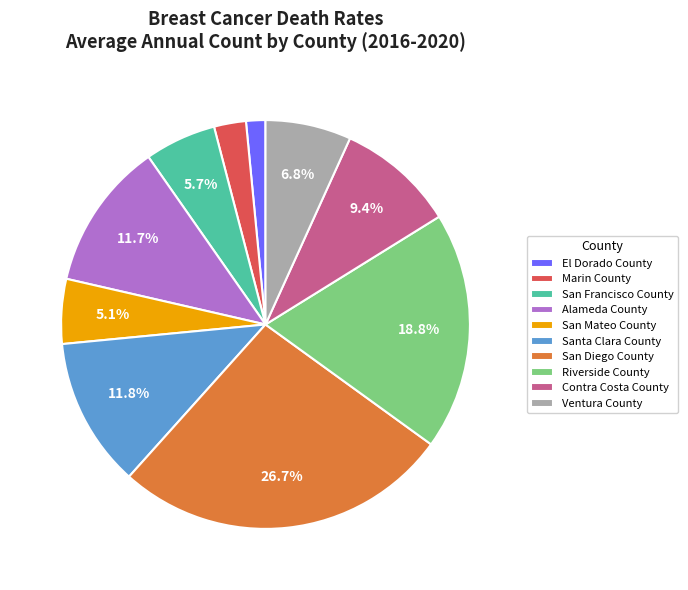

Which has a higher value, San Diego County or Ventura County?

San Diego County